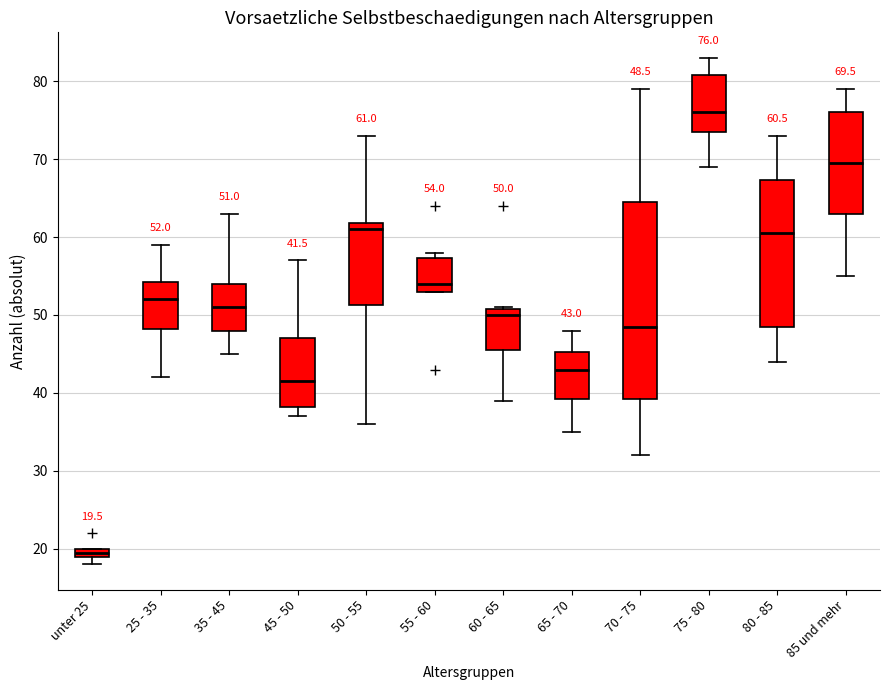

Which box has the highest median line?

75 - 80